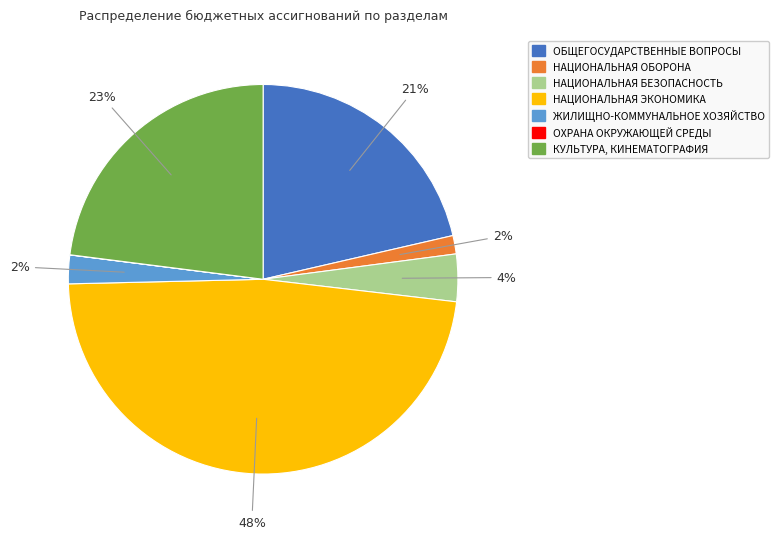

What is the largest slice in the pie chart?

НАЦИОНАЛЬНАЯ ЭКОНОМИКА